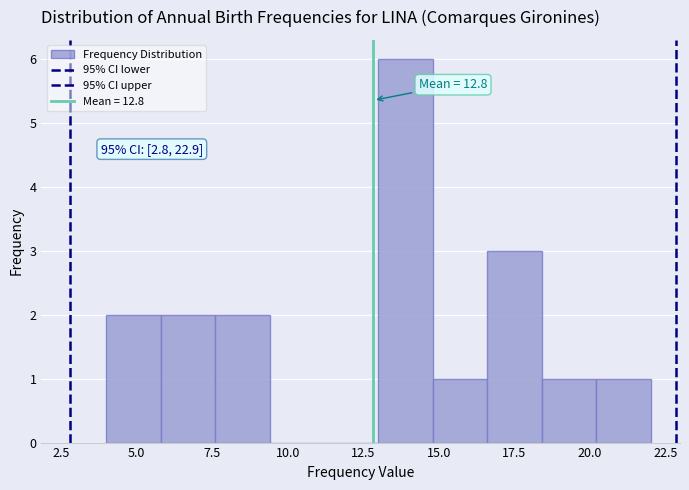

Around what value on the x-axis is the tallest bar? Give the approximate position of its centre, as read against the axis.

14.0